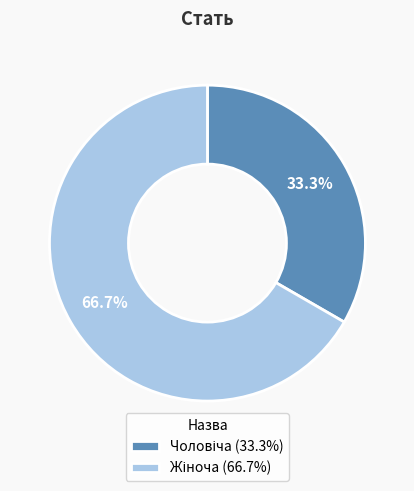

How many segments does this pie chart have?

2